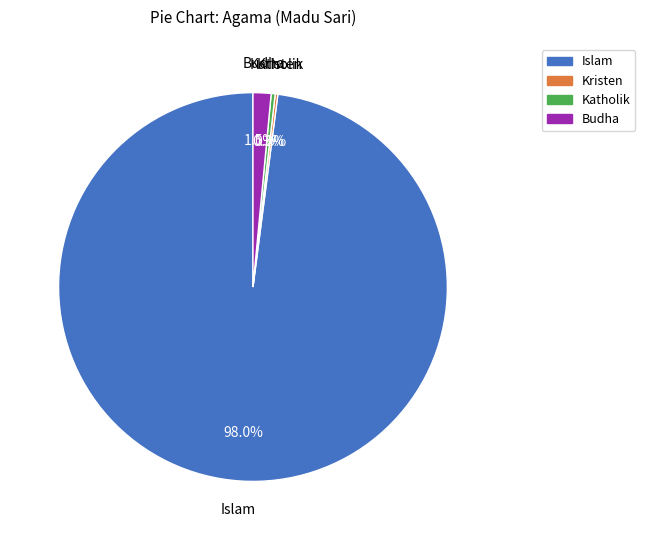

Which slice is the largest?

Islam